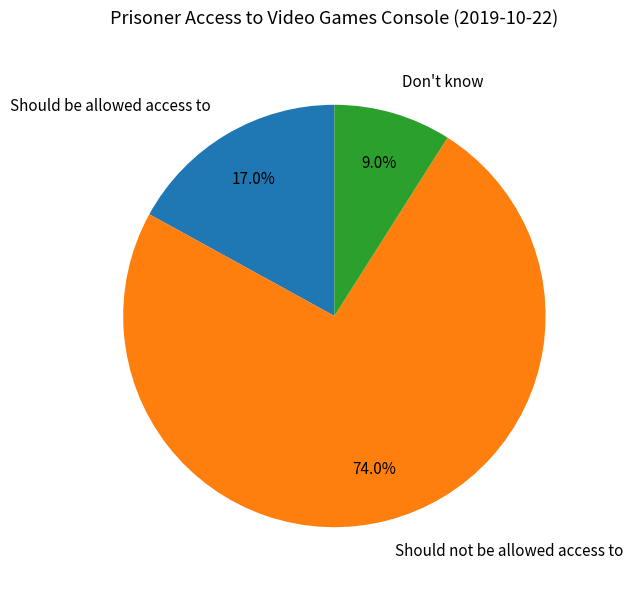

To the nearest percent, what is the combined percentage of Should be allowed access to and Don't know?

26%